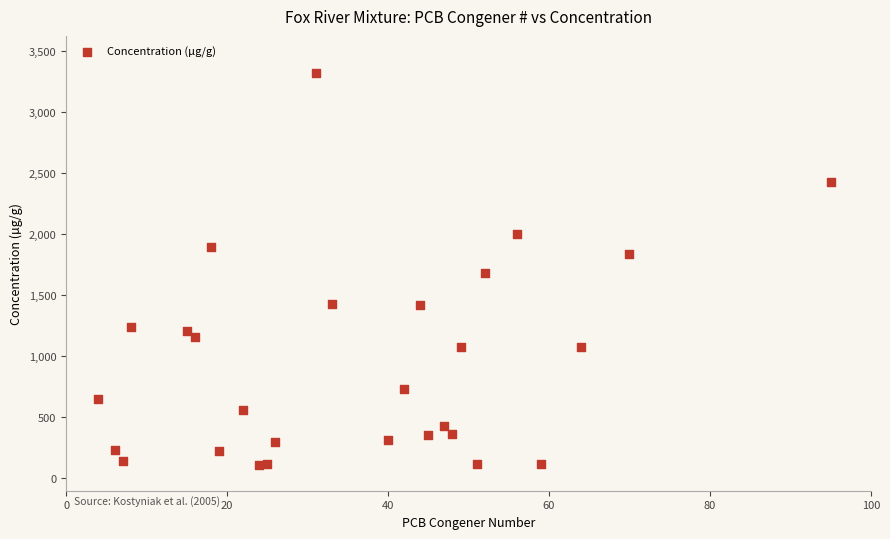

What is the range of X values (max minus min)?

91.0